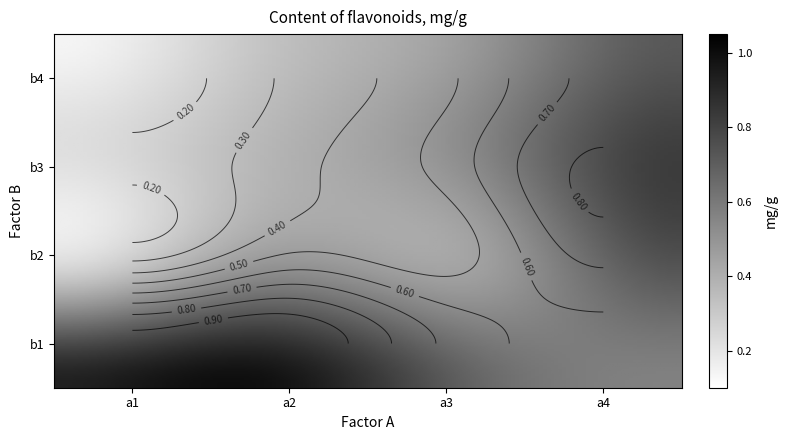

What is the minimum value shown in the chart?

0.1